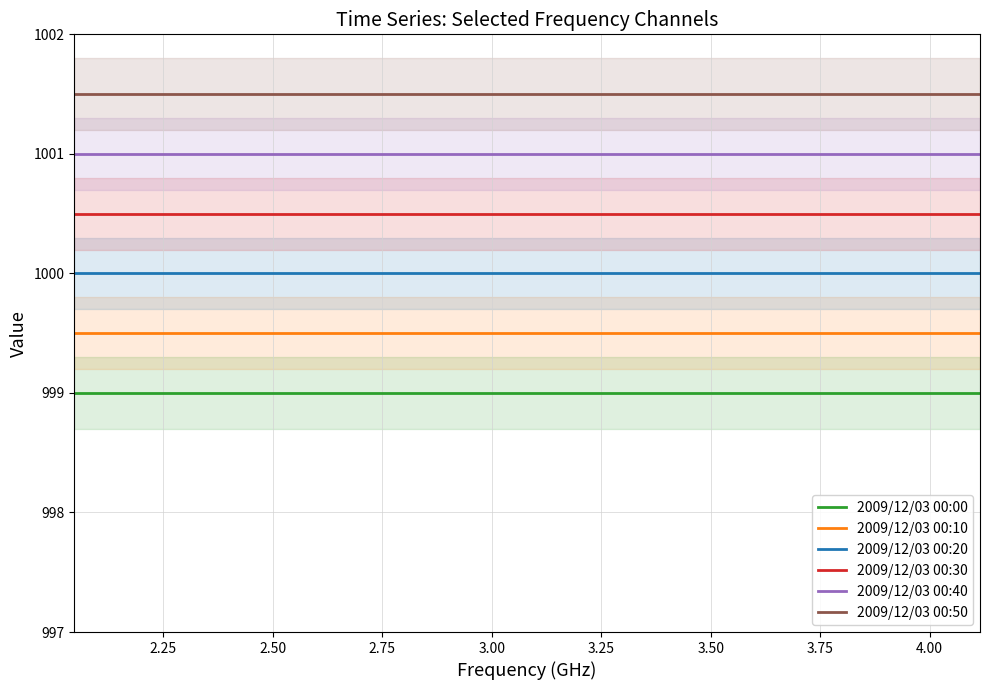

What is the maximum value shown in the chart?

1001.5